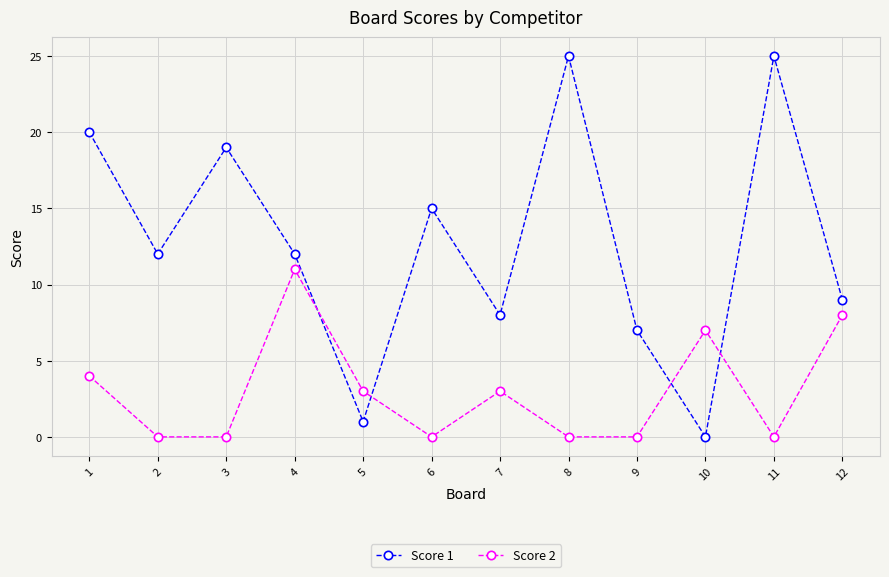

What is the total value across all series at 9?

7